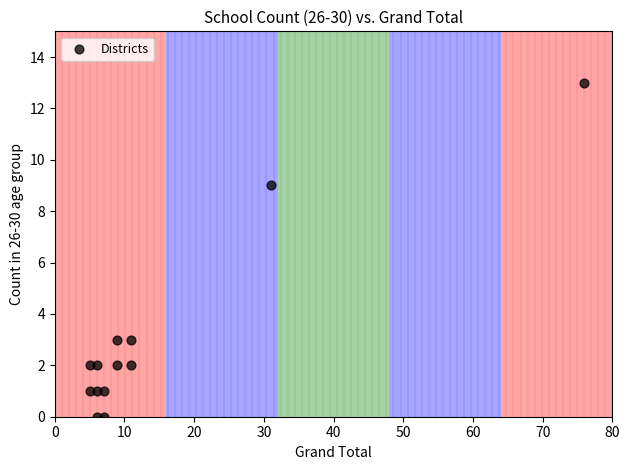

What is the range of Y values (max minus min)?

13